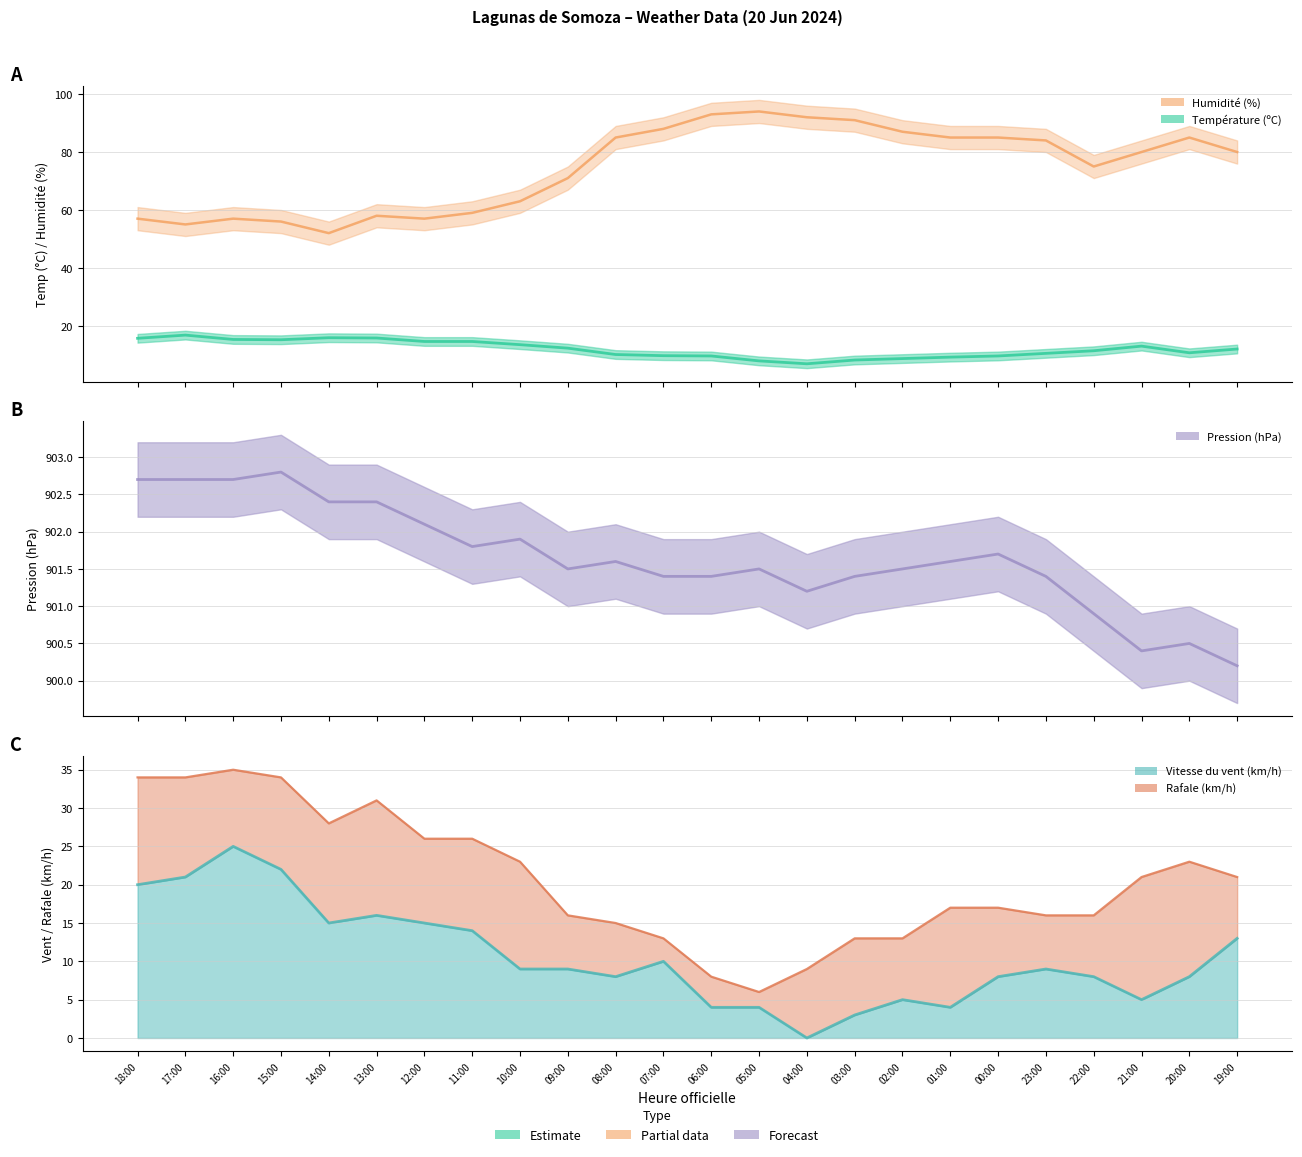

What is the label of the 14th point from the left?

05:00